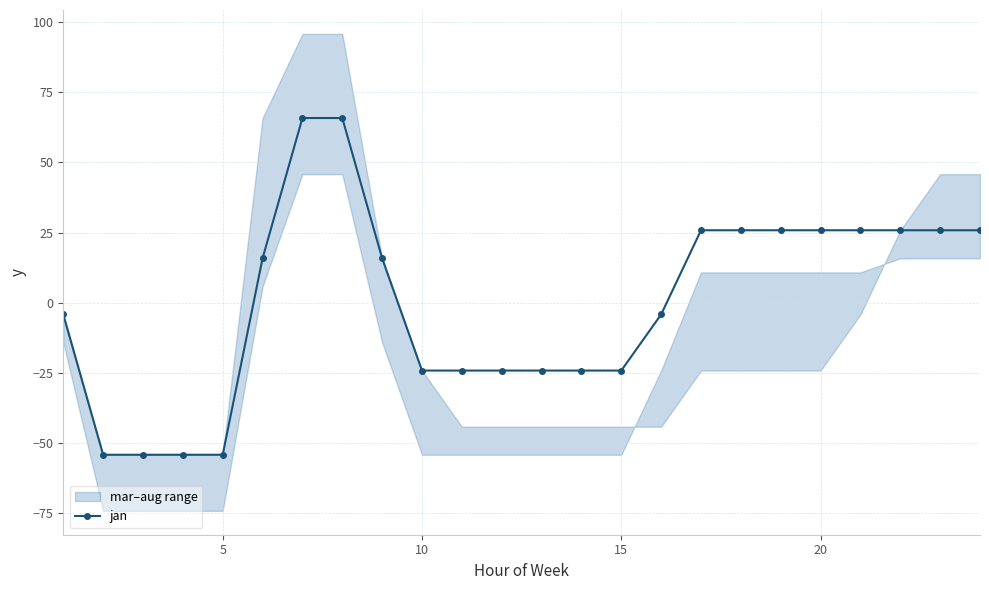

What is the maximum value for jan?

65.8